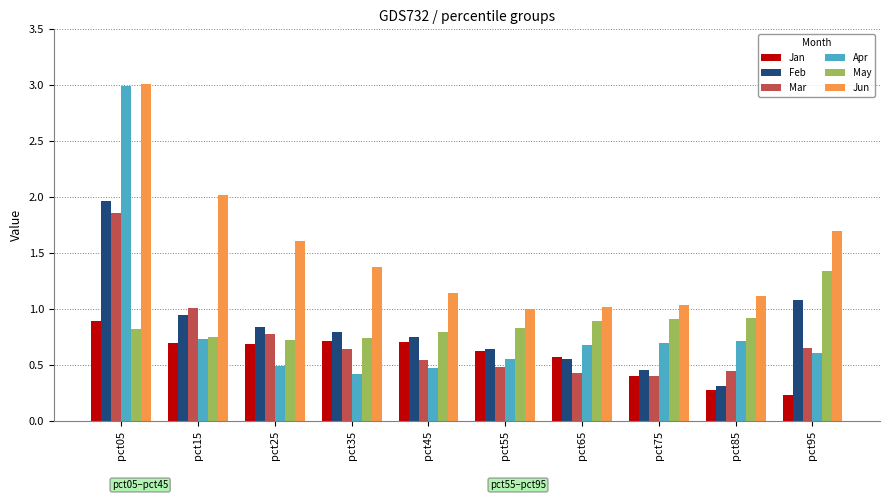

What is the maximum value for Feb?

2.0